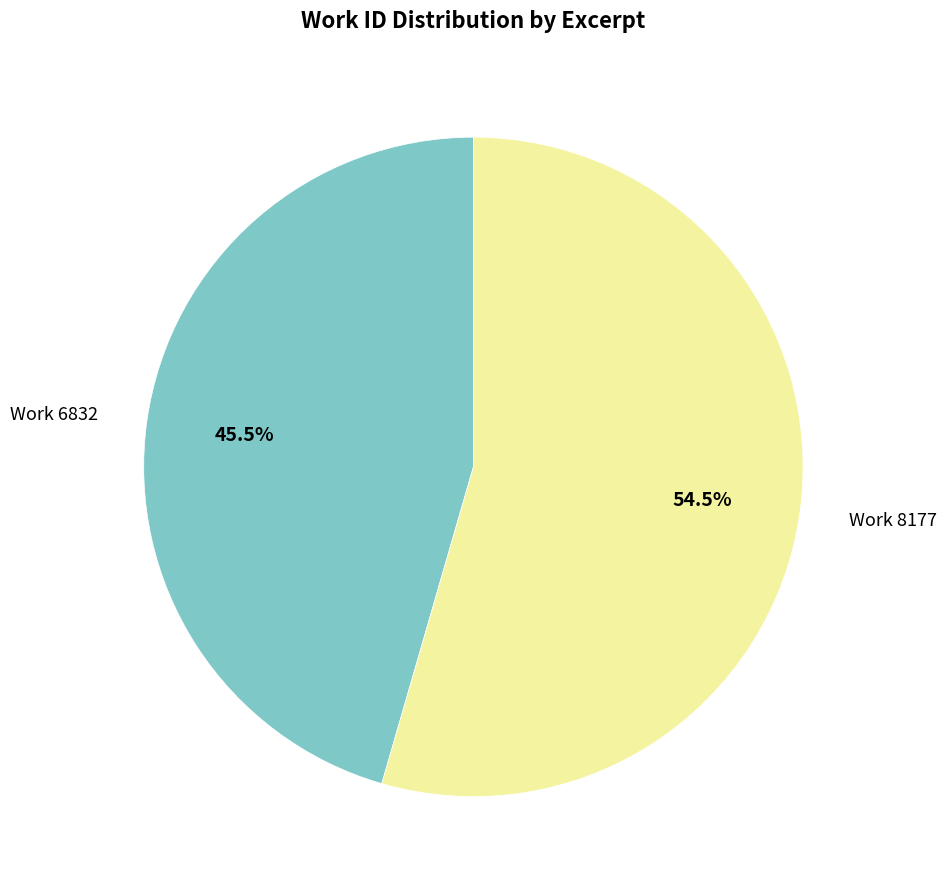

How much of the chart is everything except Work 6832?

54.5%